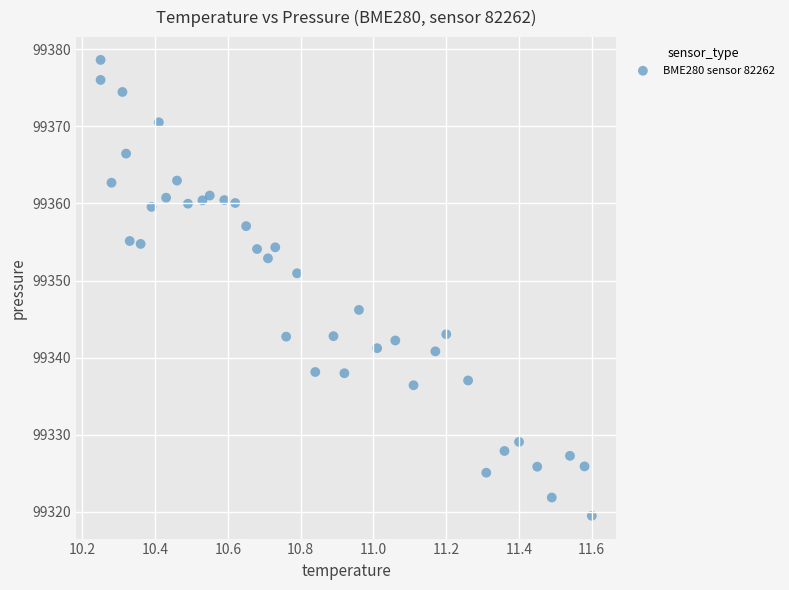

What is the range of Y values (max minus min)?

59.2